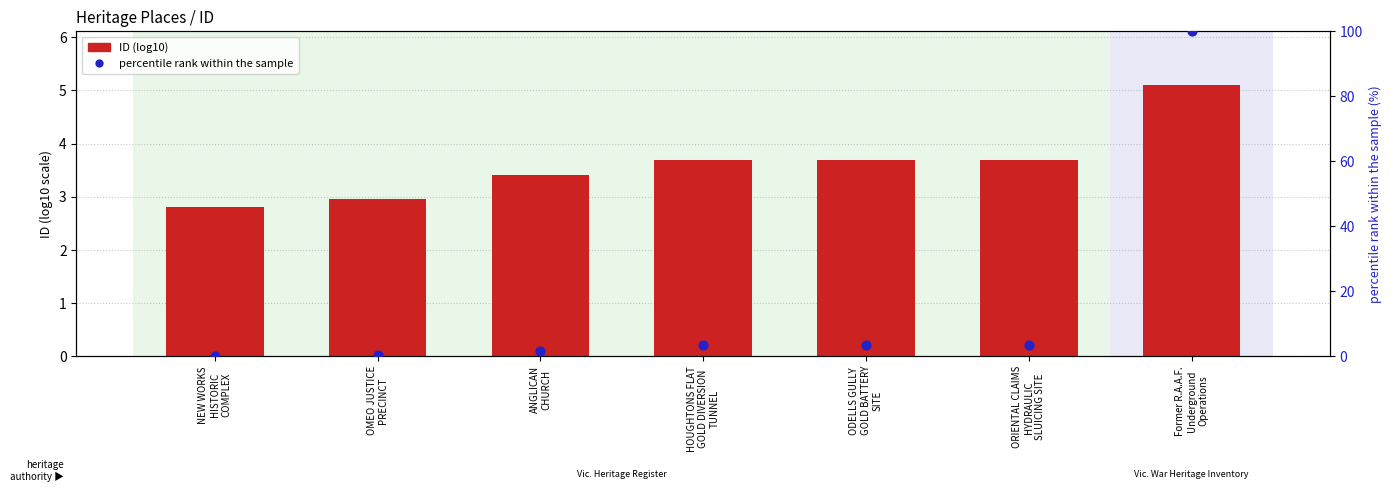

What are all the series names shown in the legend?

ID (log10), percentile rank within the sample